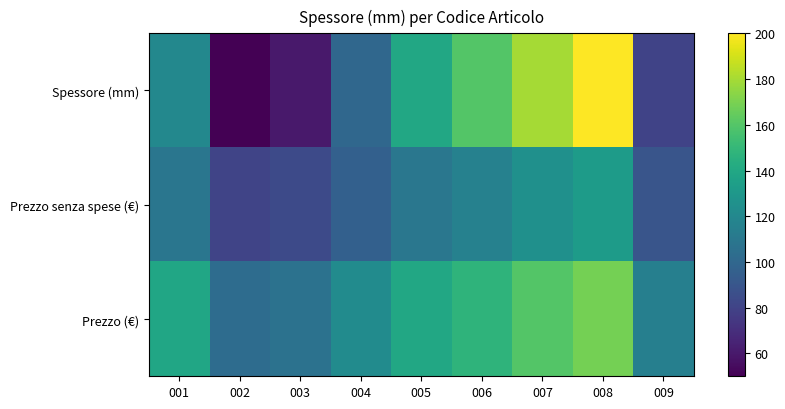

Reading left to right, extract all data points from this chart.

Spessore (mm): 001=120.0	002=50.0	003=60.0	004=100.0	005=140.0	006=160.0	007=180.0	008=200.0	009=80.0
Prezzo senza spese (€): 001=108.9	002=80.6	003=83.6	004=95.7	005=109.6	006=115.7	007=125.5	008=132.2	009=89.8
Prezzo (€): 001=138.9	002=102.8	003=106.7	004=122.2	005=139.8	006=147.6	007=160.1	008=168.7	009=114.6